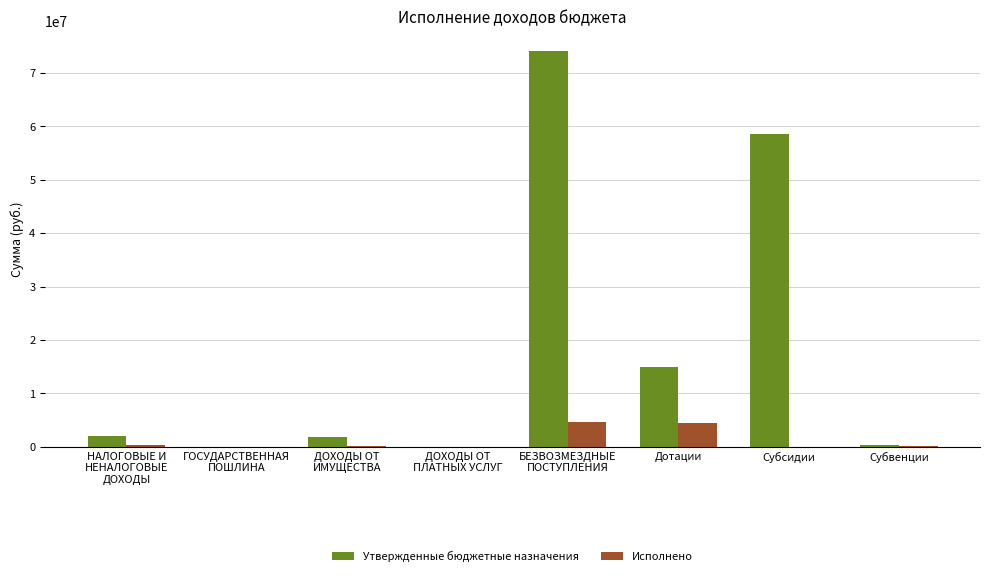

What is the sum of all Исполнено values?

9834470.8